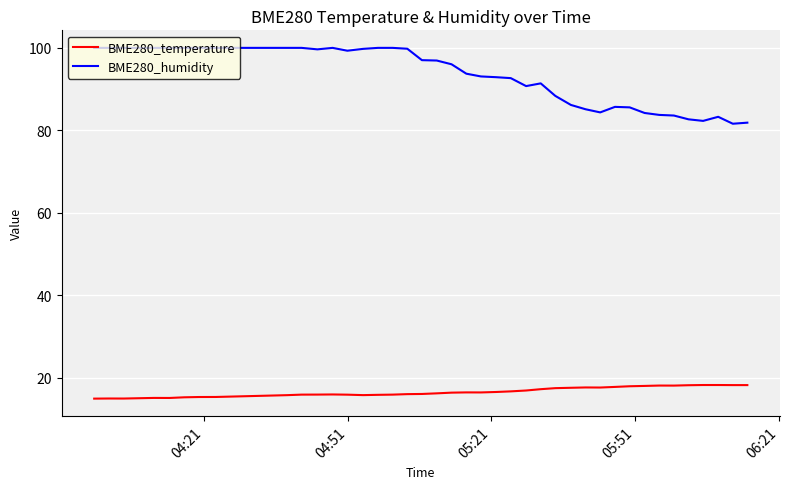

How many lines are shown in the chart?

2